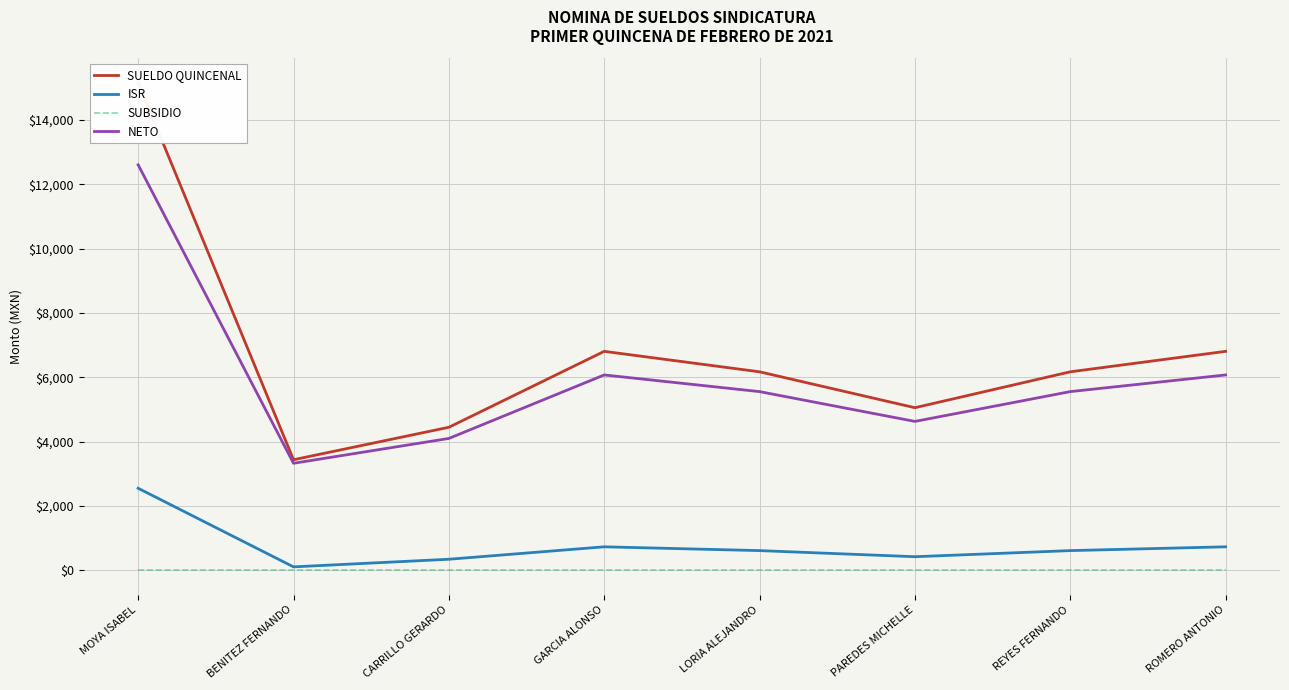

In NETO, how many points are higher than both neighbors (excluding endpoints)?

1